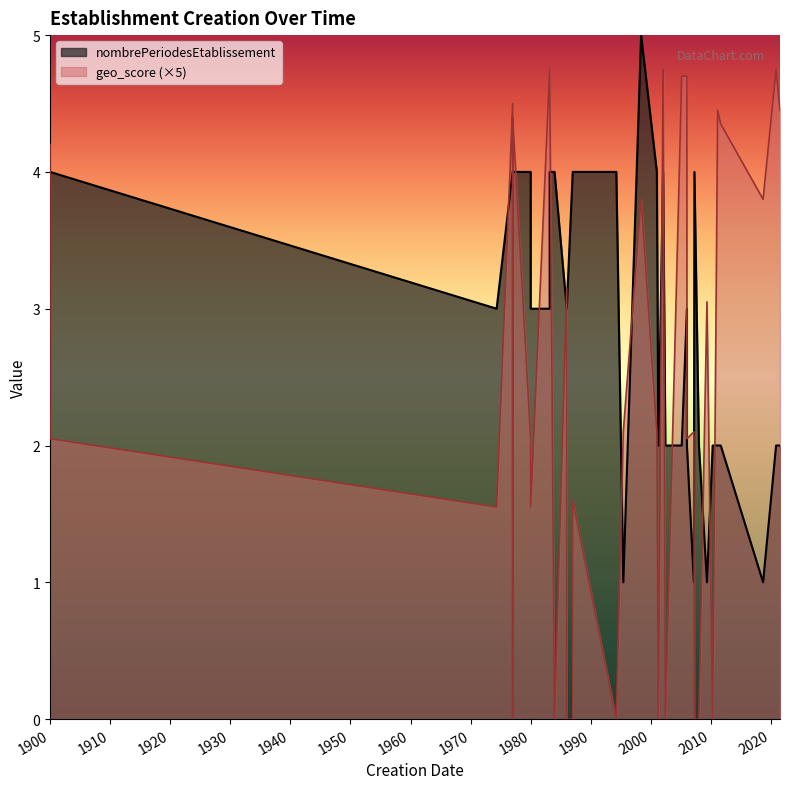

List the labels in order of geo_score value, smallest first.

1983-12-21, , , , 1994-04-02, 2002-06-03, 1976-12-31, 1986-12-31, 1985-12-31, 2001-04-01, 2010-04-15, 2007-04-02, 2008-01-01, , 1980-01-01, 1974-05-01, 1986-12-31, 1900-01-01, 1979-12-31, 2006-01-01, 1995-06-01, 2001-01-01, 2007-03-01, 2009-05-04, 1985-12-31, 1998-05-19, 2018-09-06, 1900-01-01, 2011-08-19, 1977-01-01, 2011-02-15, 2021-07-01, 1976-12-31, 2005-02-20, 2006-01-01, 1983-03-01, 1983-03-01, 2002-01-15, 2020-11-05